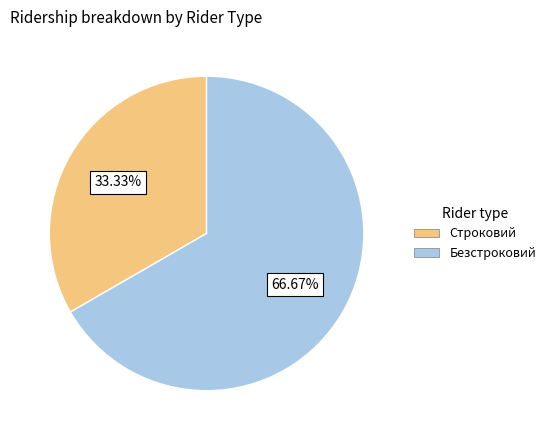

How many slices are in this pie chart?

2